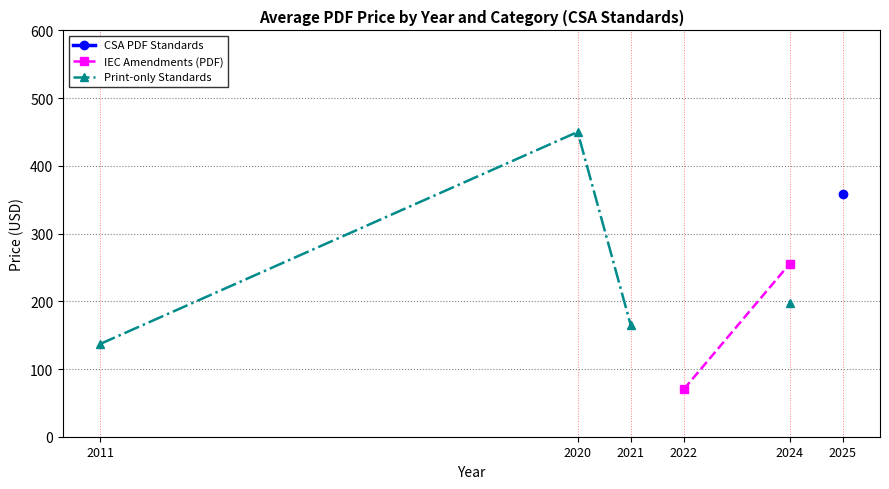

At which label does Print-only Standards reach its minimum?

2011